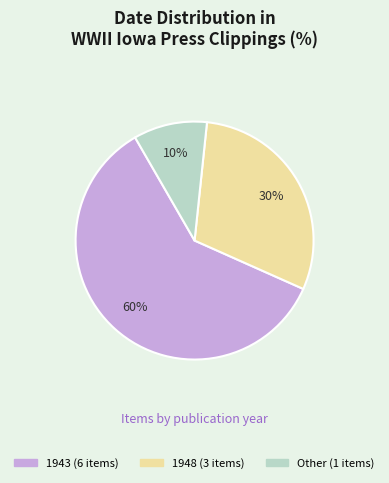

To the nearest percent, what is the average slice percentage?

33%